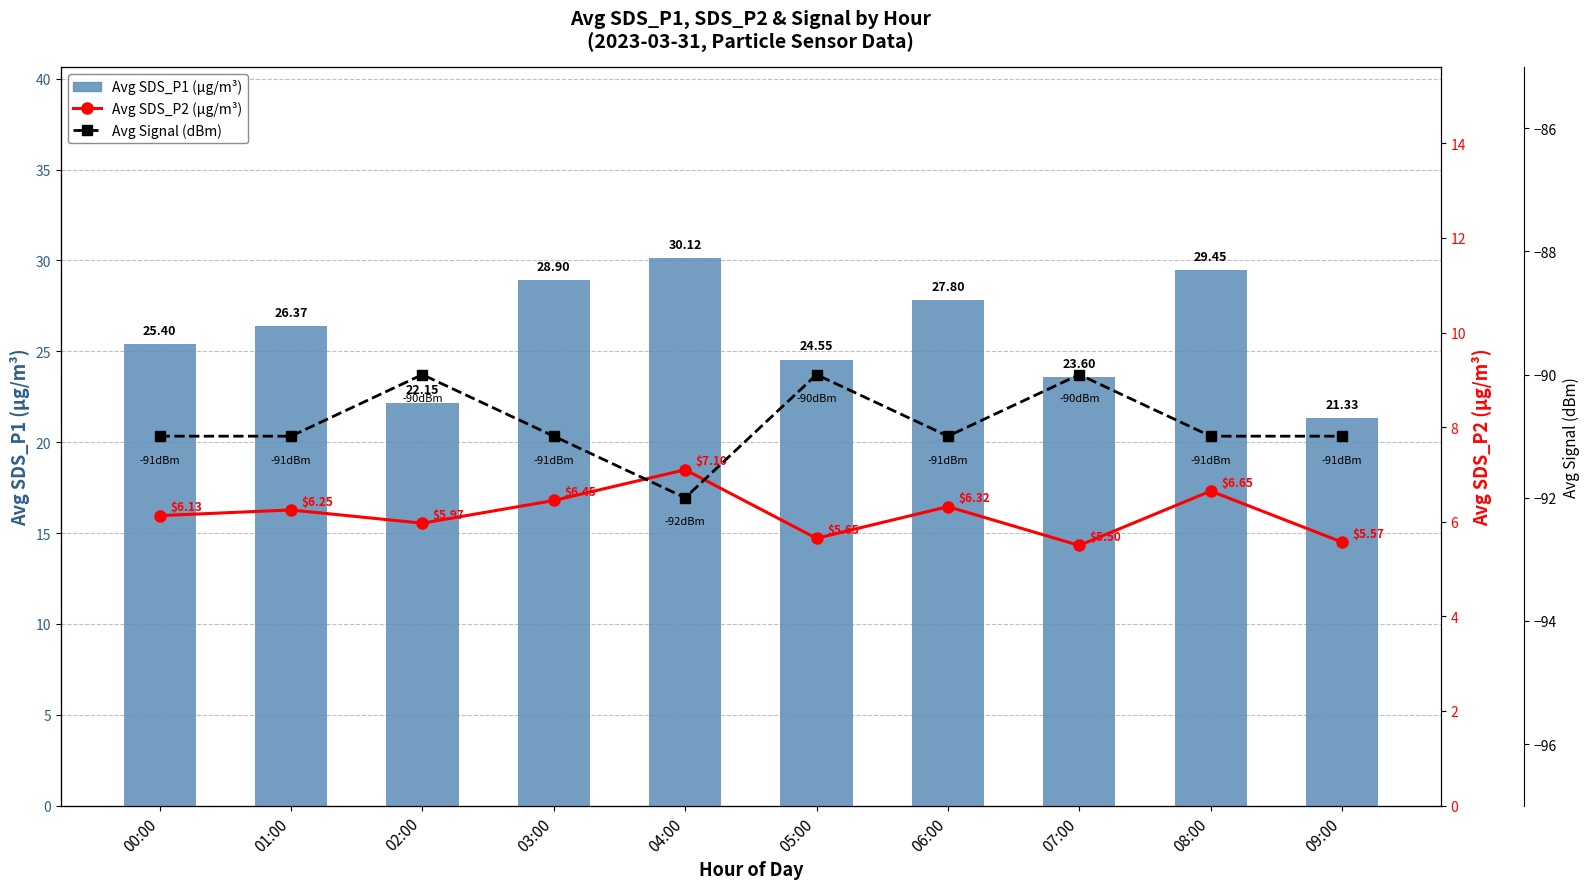

How many data points in Avg SDS_P2 (µg/m³) are above 6?

6